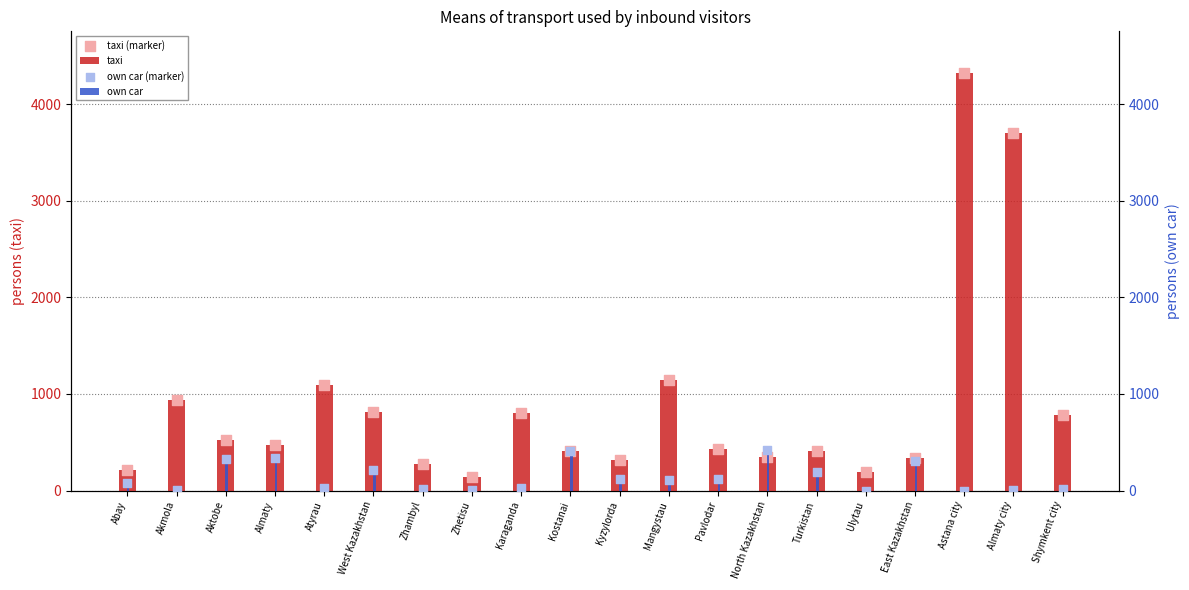

Which series has the largest total across all categories?

taxi